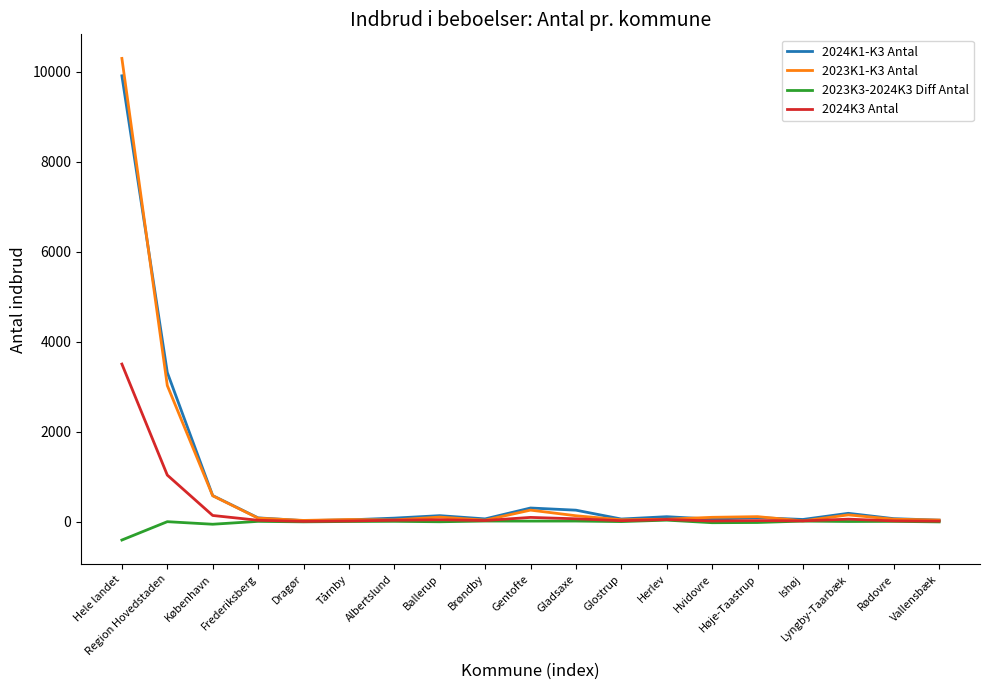

At which label does 2024K1-K3 Antal first exceed 83?

Hele landet